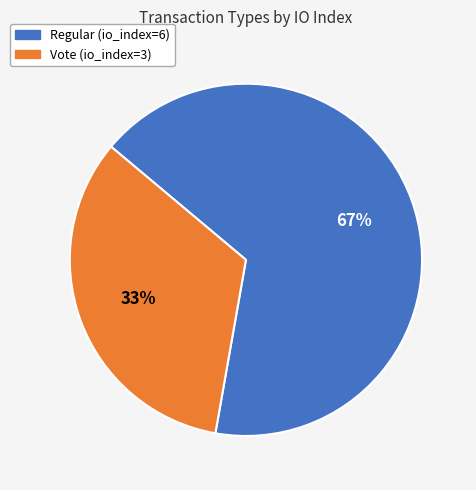

Rank the categories by value from highest to lowest.

Regular (io_index=6), Vote (io_index=3)